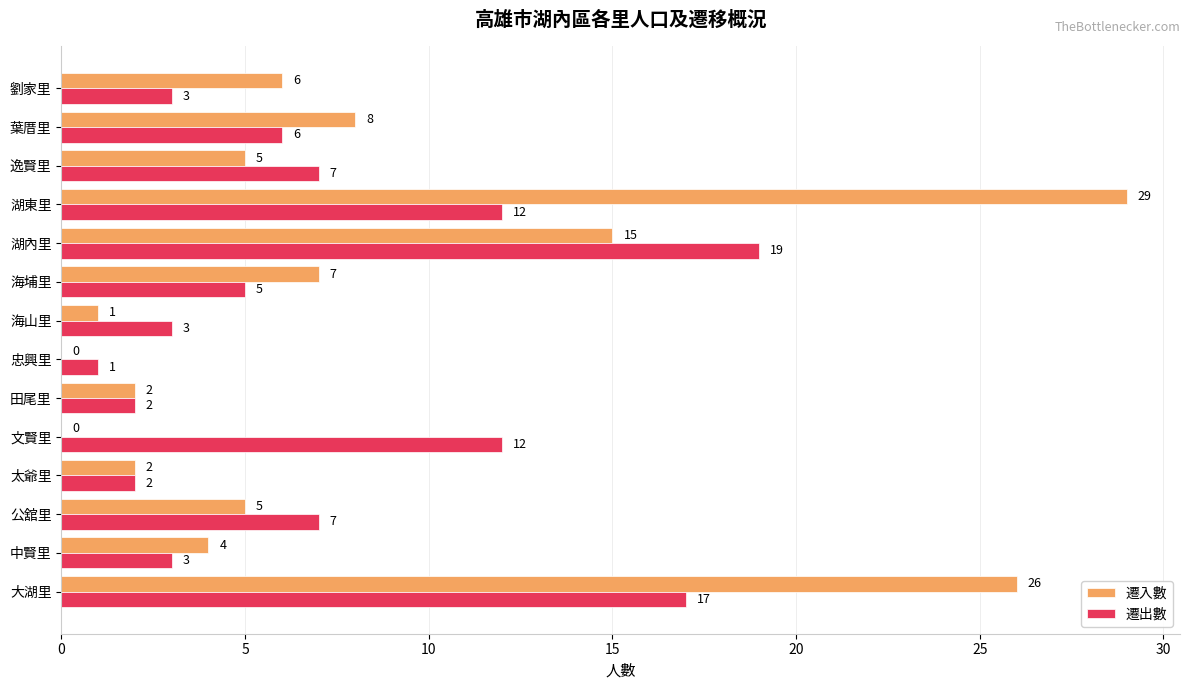

What is the sum of all 遷出數 values?

99